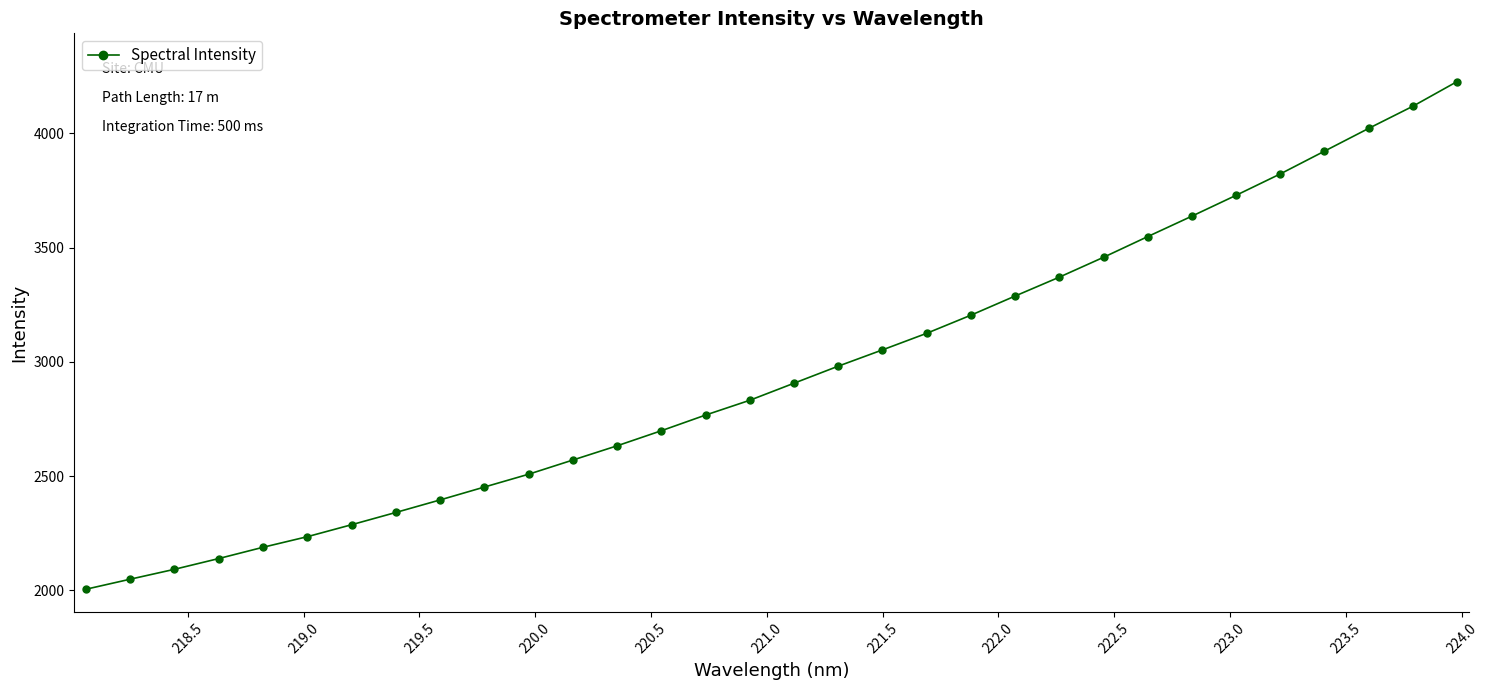

What is the value of the 24th point from the left?

3457.2